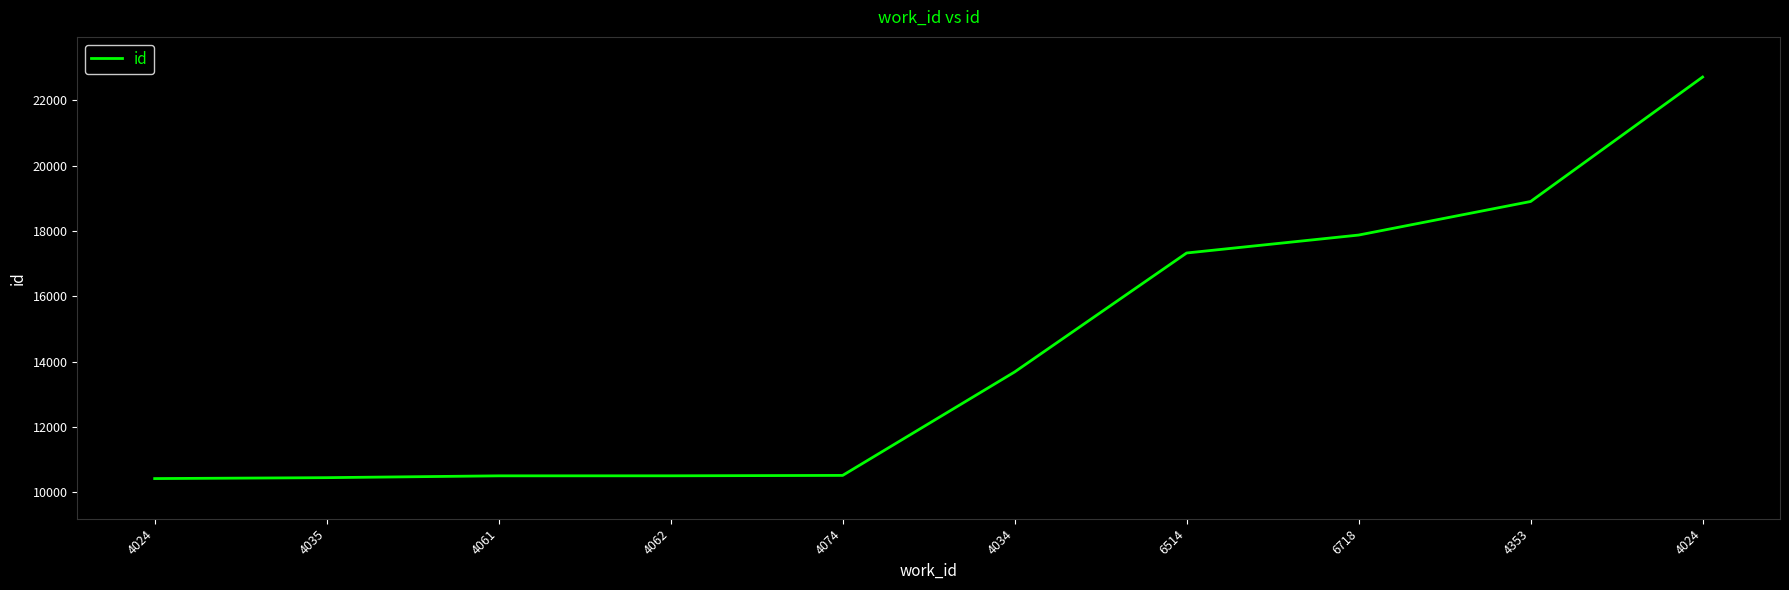

How many lines are shown in the chart?

1